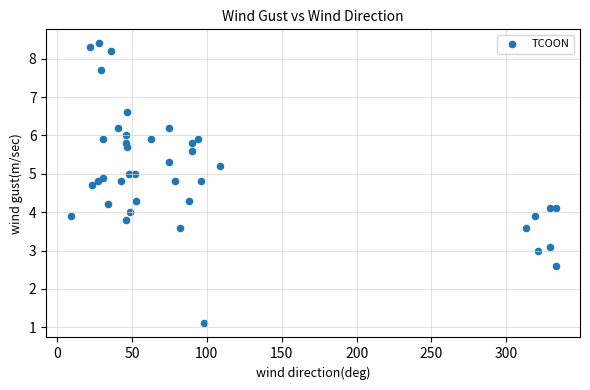

What is the range of X values (max minus min)?

324.0